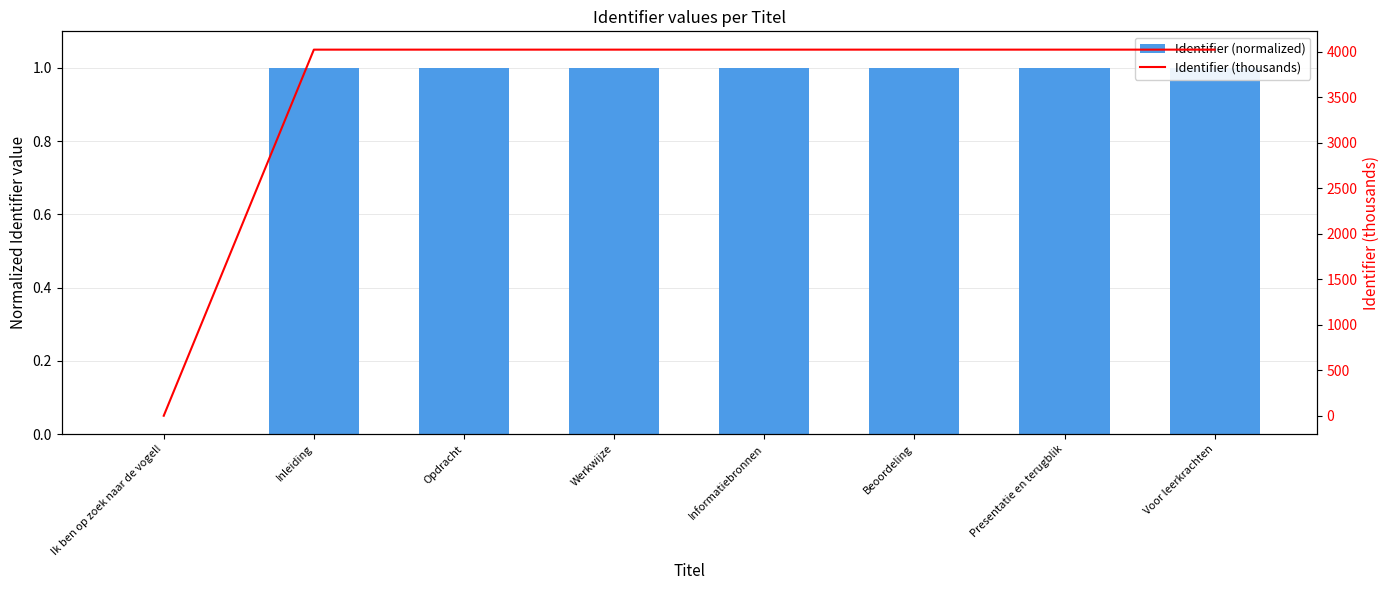

How many data points does each series have?

8